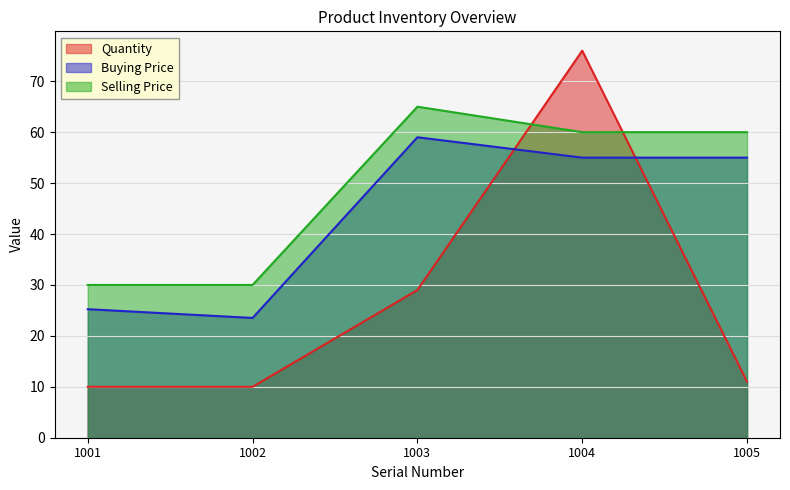

The Buying Price series shows 59.0 at 1003. True or false?

True